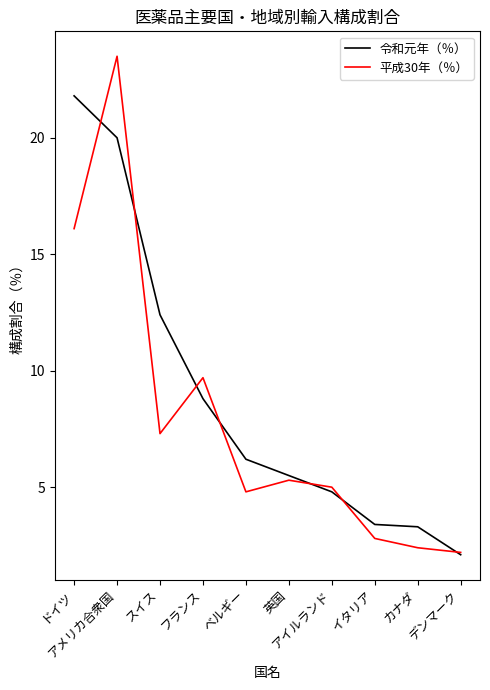

Reading right to left, list all the values displayed in this chart.

令和元年（％）: 2.1	3.3	3.4	4.8	5.5	6.2	8.8	12.4	20.0	21.8
平成30年（％）: 2.2	2.4	2.8	5.0	5.3	4.8	9.7	7.3	23.5	16.1